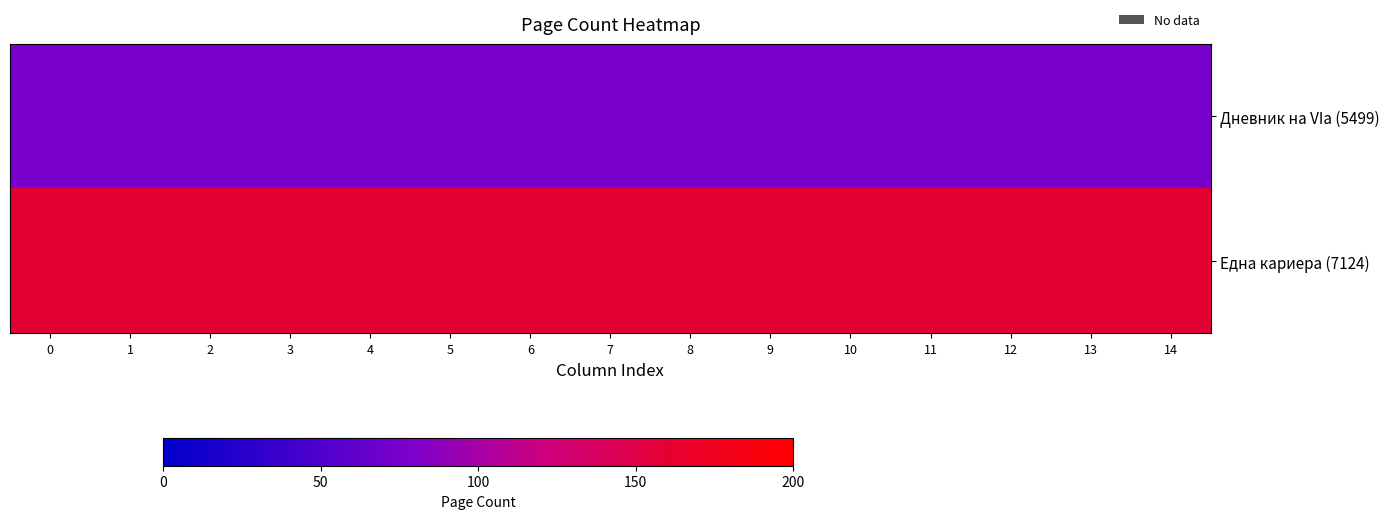

Which has a higher value, 13 or 14?

13